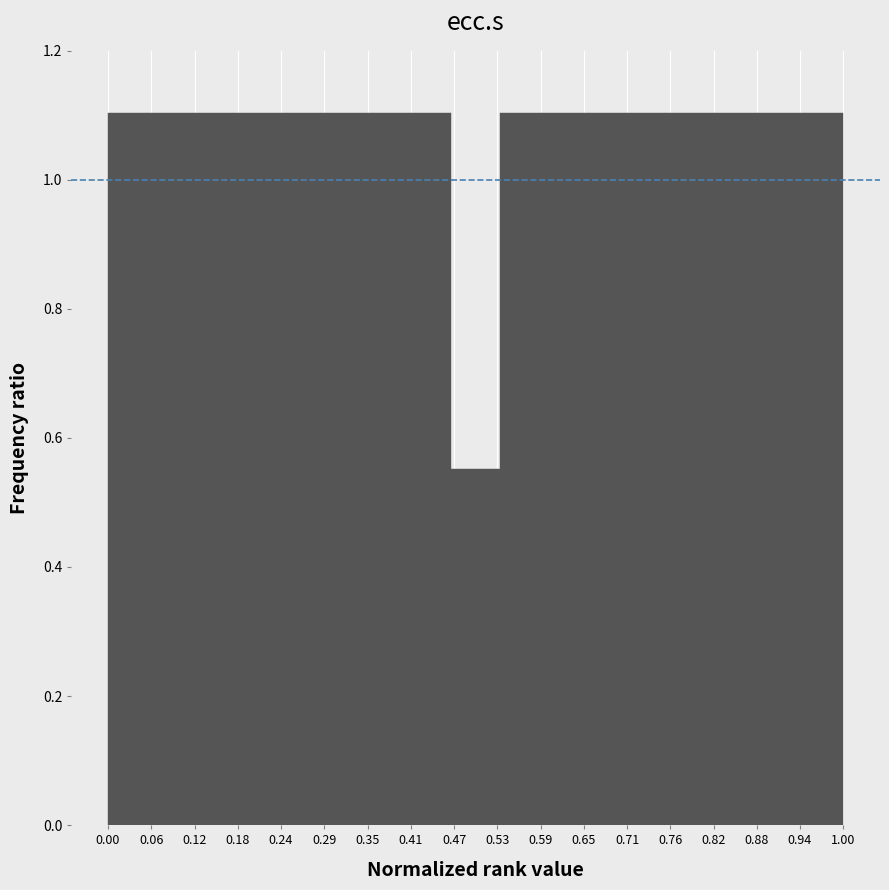

What is the height of the bar covering 0.87 to 0.93 on the x-axis? Neither the bar edges nor the heights are printed on the chart, so give them approximately, as read against the axes.

1.10